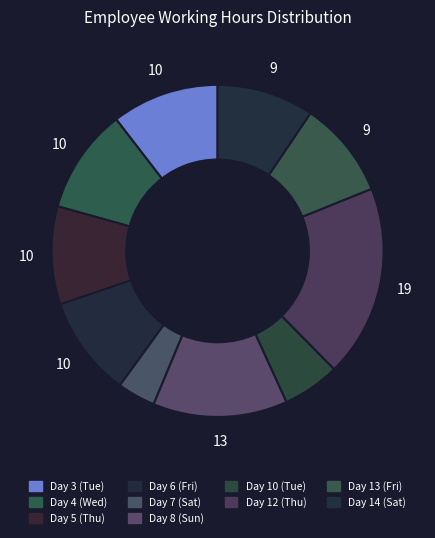

Do Day 8 (Sun) and Day 6 (Fri) together represent more than half of the pie?

No